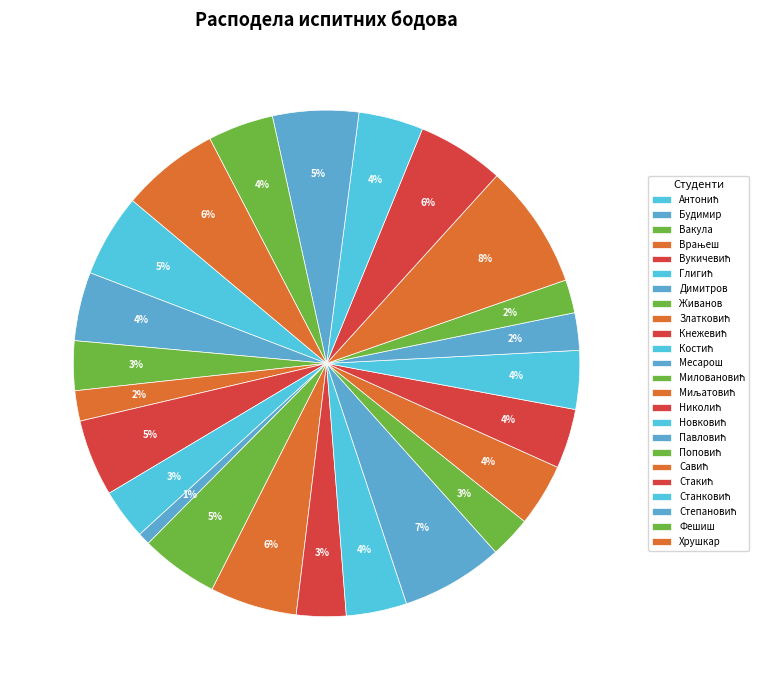

True or false: Фешиш accounts for 1% of the total.

False